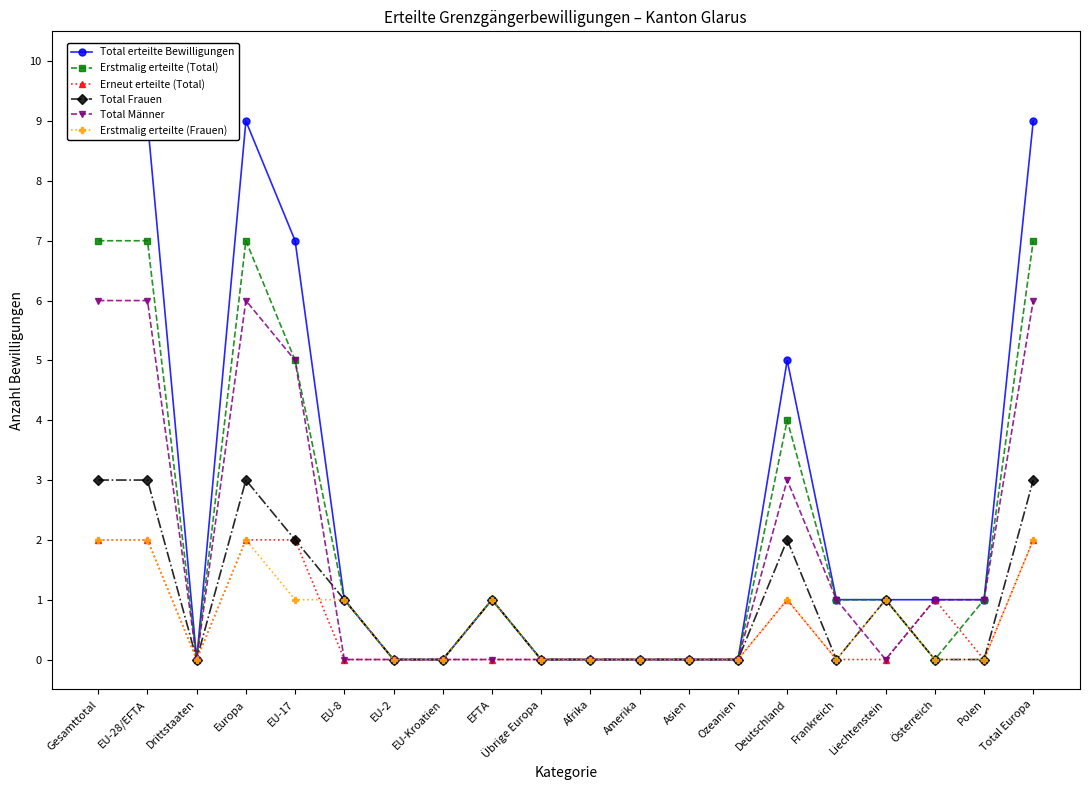

What is the total value across all series at Total Europa?

29